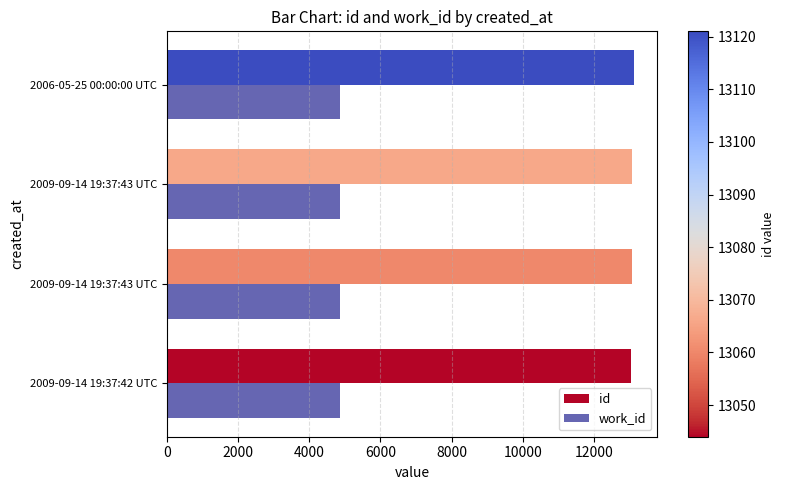

What are all the series names shown in the legend?

id, work_id